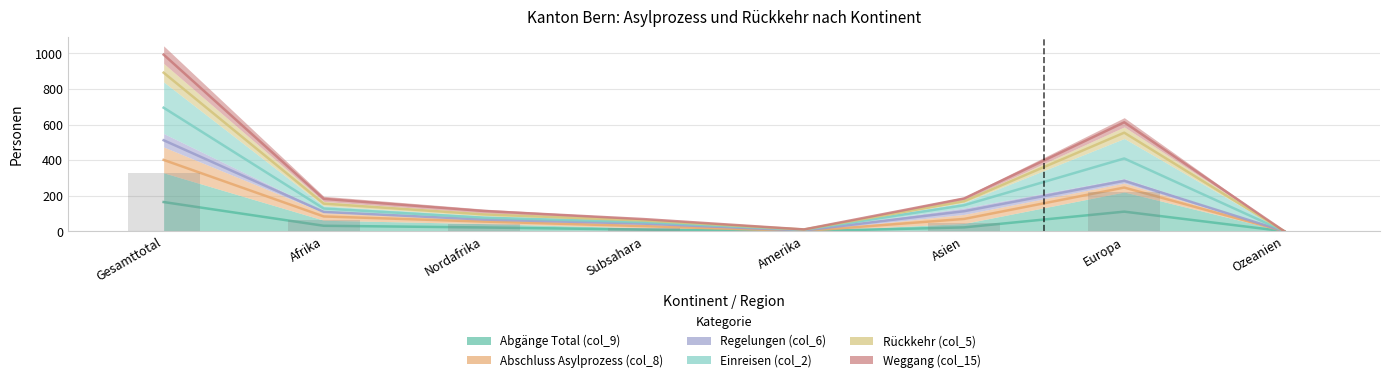

Which label corresponds to the largest value in the chart?

Gesamttotal